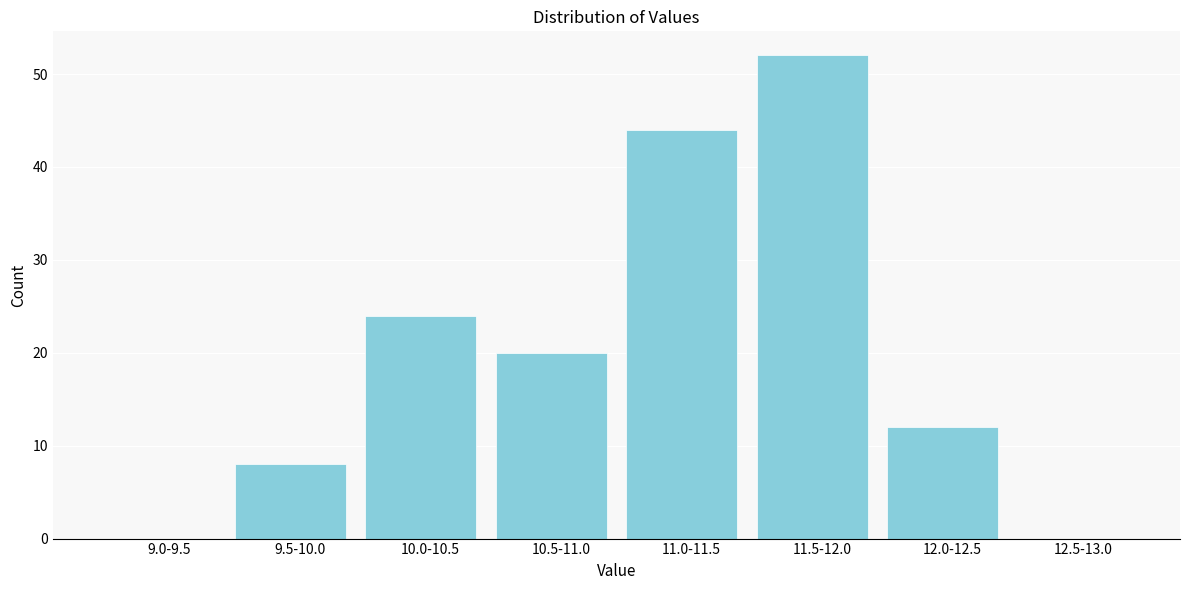

Reading left to right, what are all the values shown in this chart?

9.0-9.5=0	9.5-10.0=8	10.0-10.5=24	10.5-11.0=20	11.0-11.5=44	11.5-12.0=52	12.0-12.5=12	12.5-13.0=0